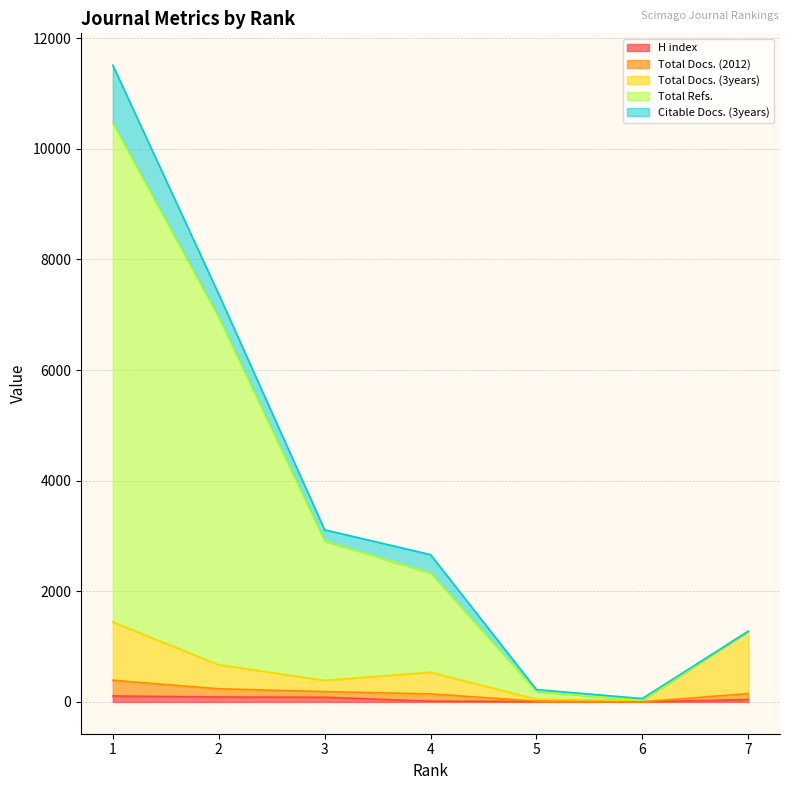

What is the spread (max minus min) of values at 7?

1235